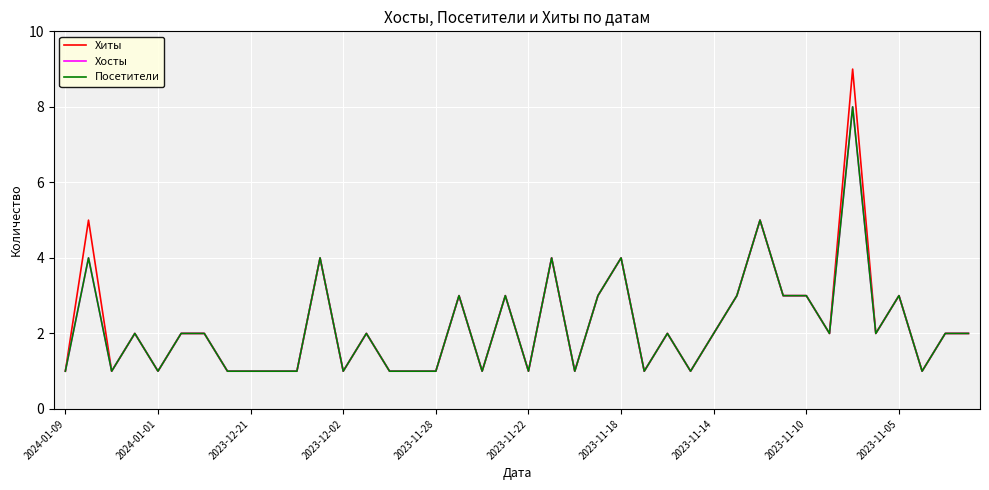

Does the chart have visible grid lines?

Yes